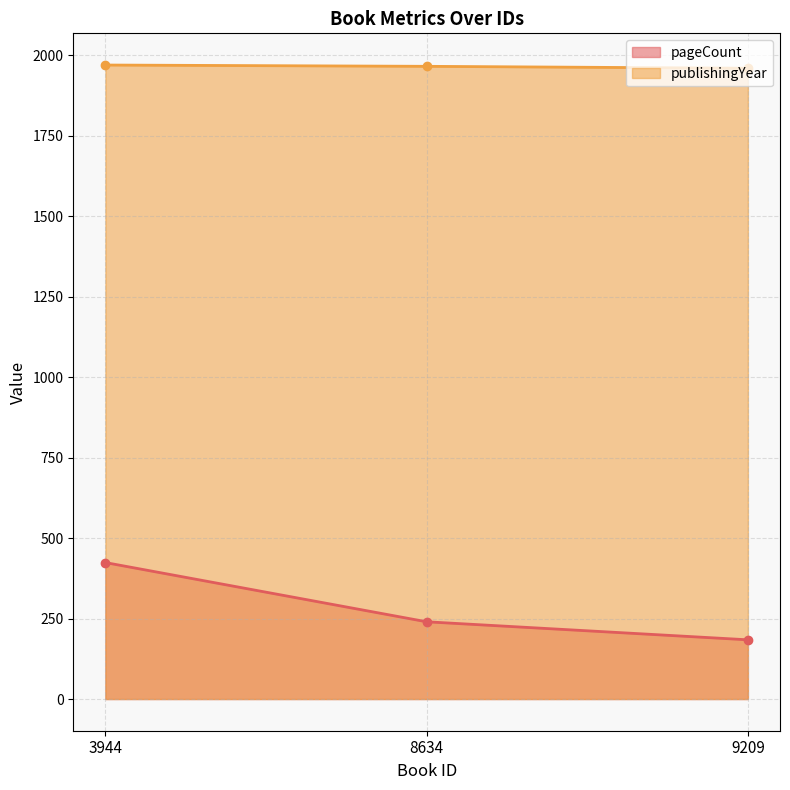

Reading right to left, list all the values displayed in this chart.

pageCount: 184	240	424
publishingYear: 1960	1966	1970